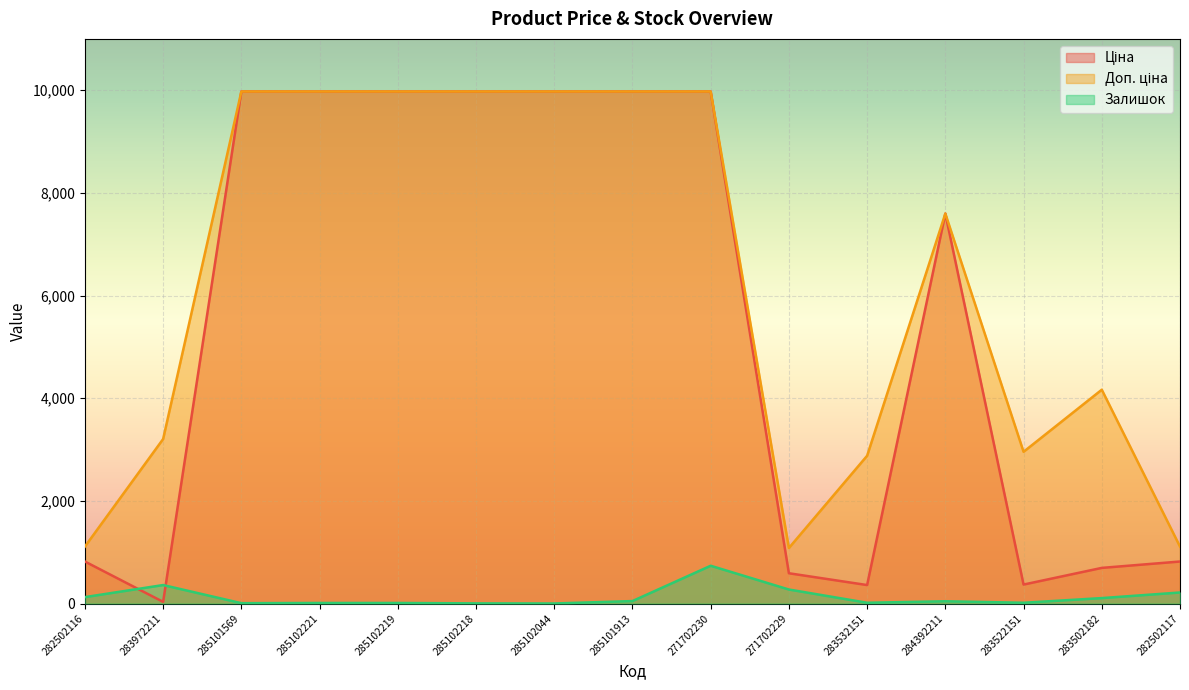

How many lines are shown in the chart?

3